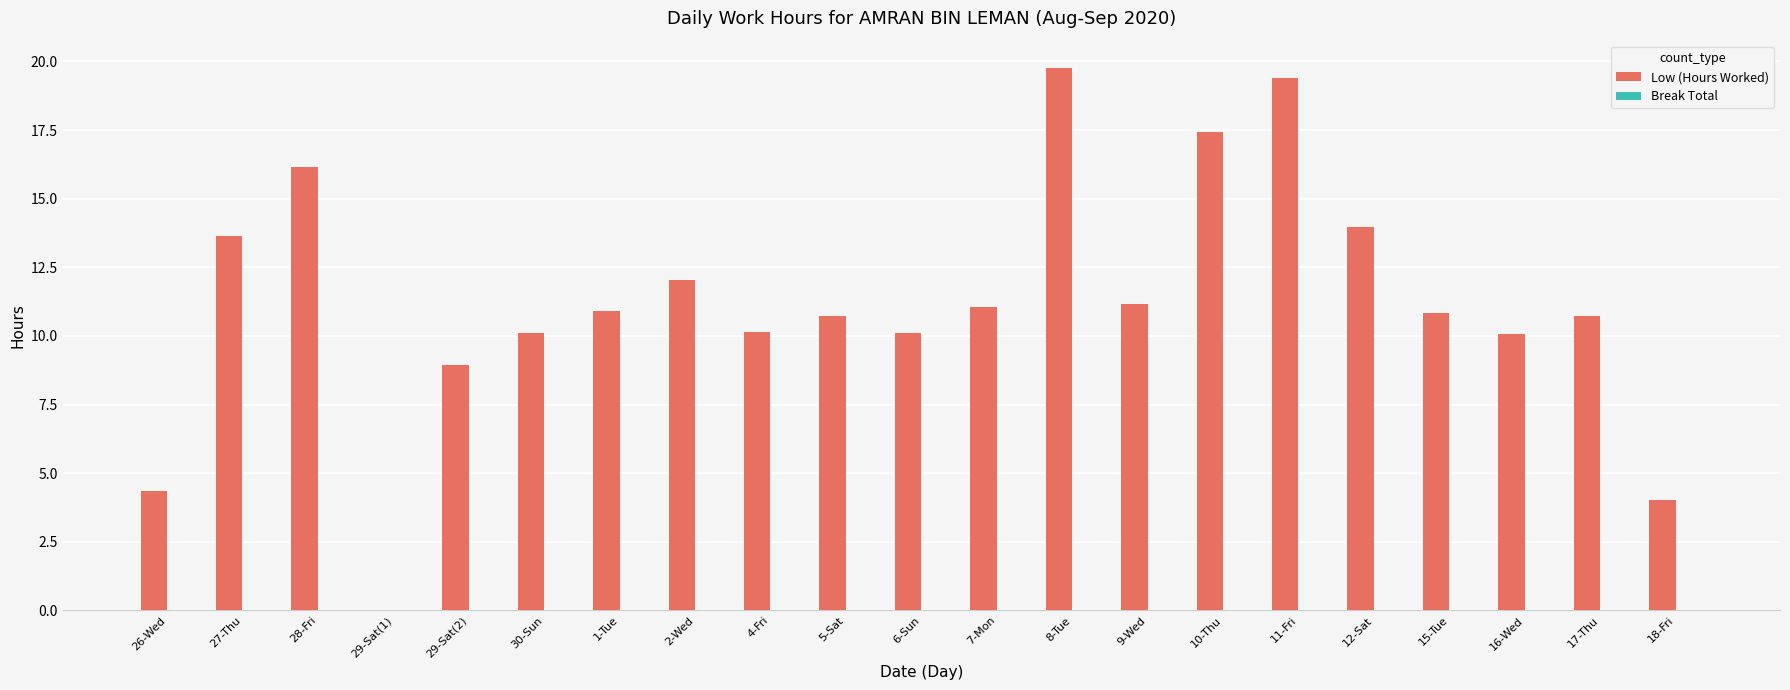

What is the sum of all values?

235.6